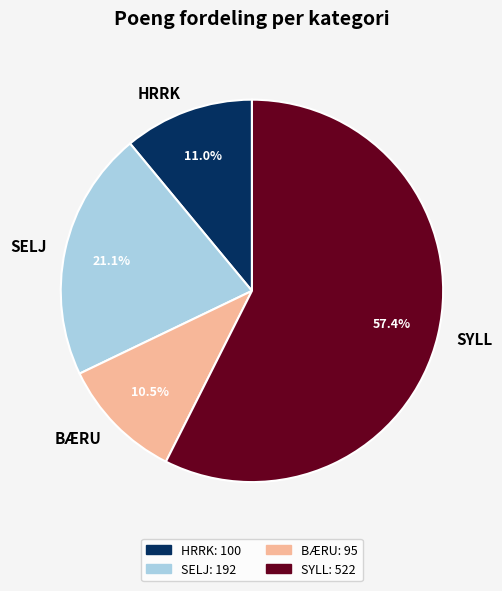

What portion of the pie excludes SELJ?

78.9%